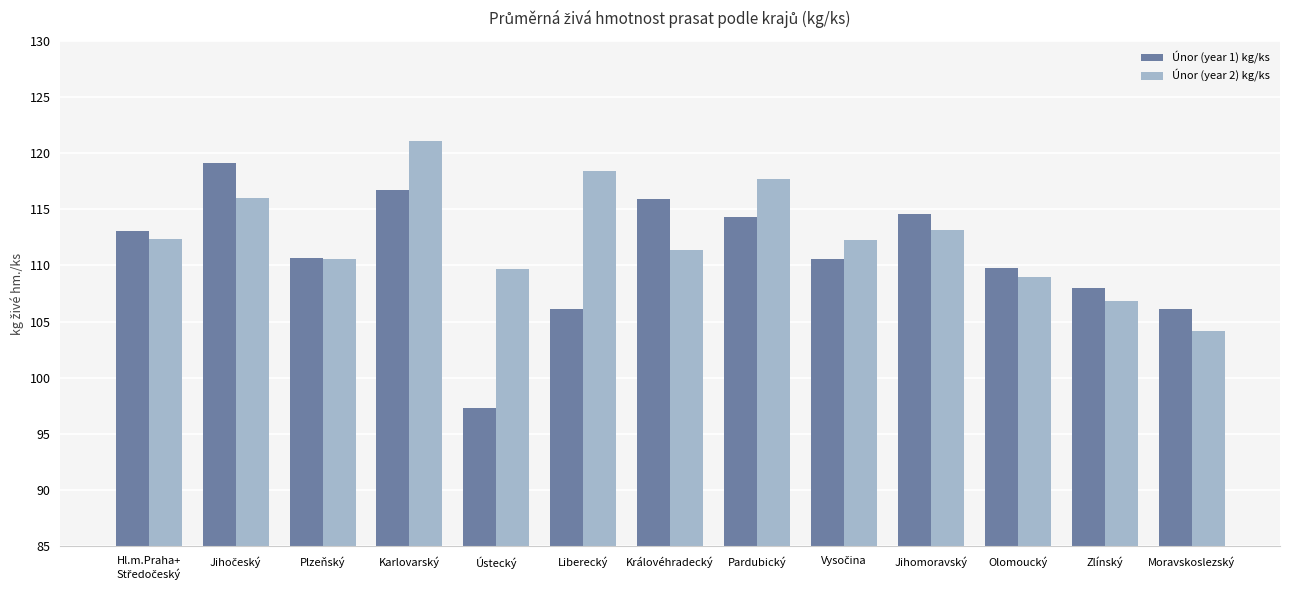

How many data points in Únor (year 2) kg/ks are above 112?

7